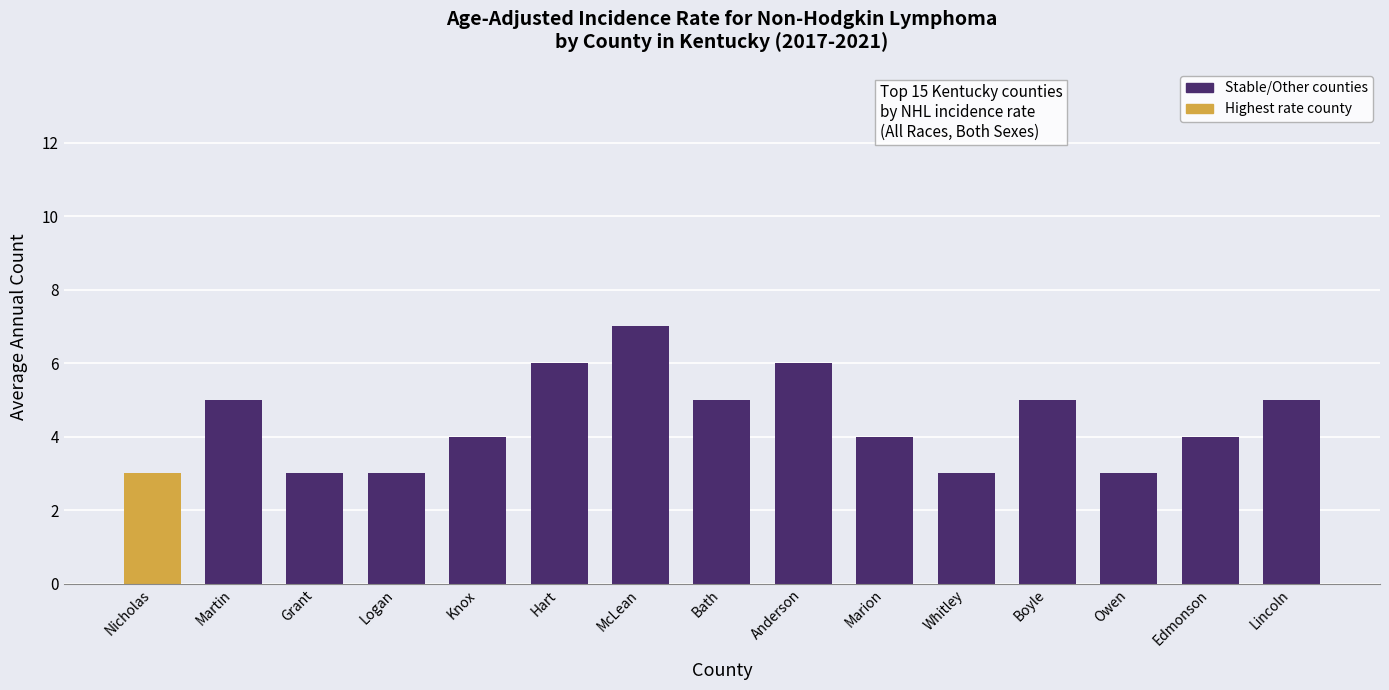

What is the average value?

4